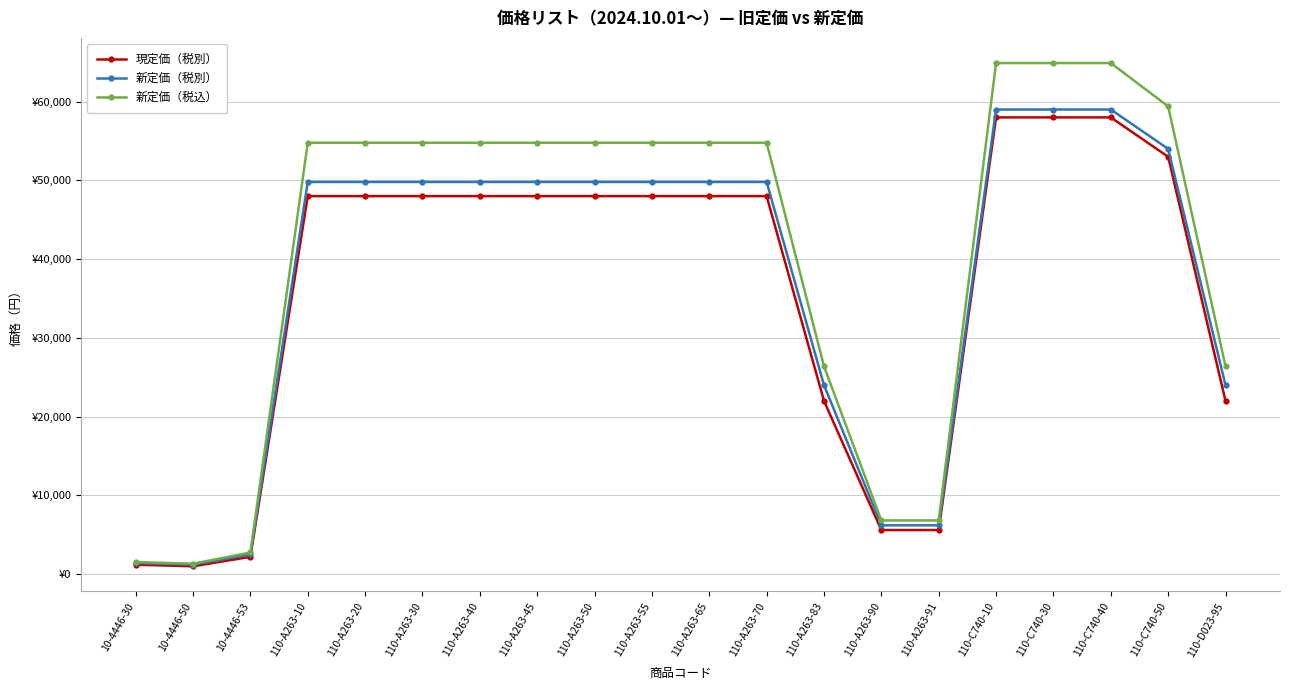

Is this an area chart (filled region under the line)?

No